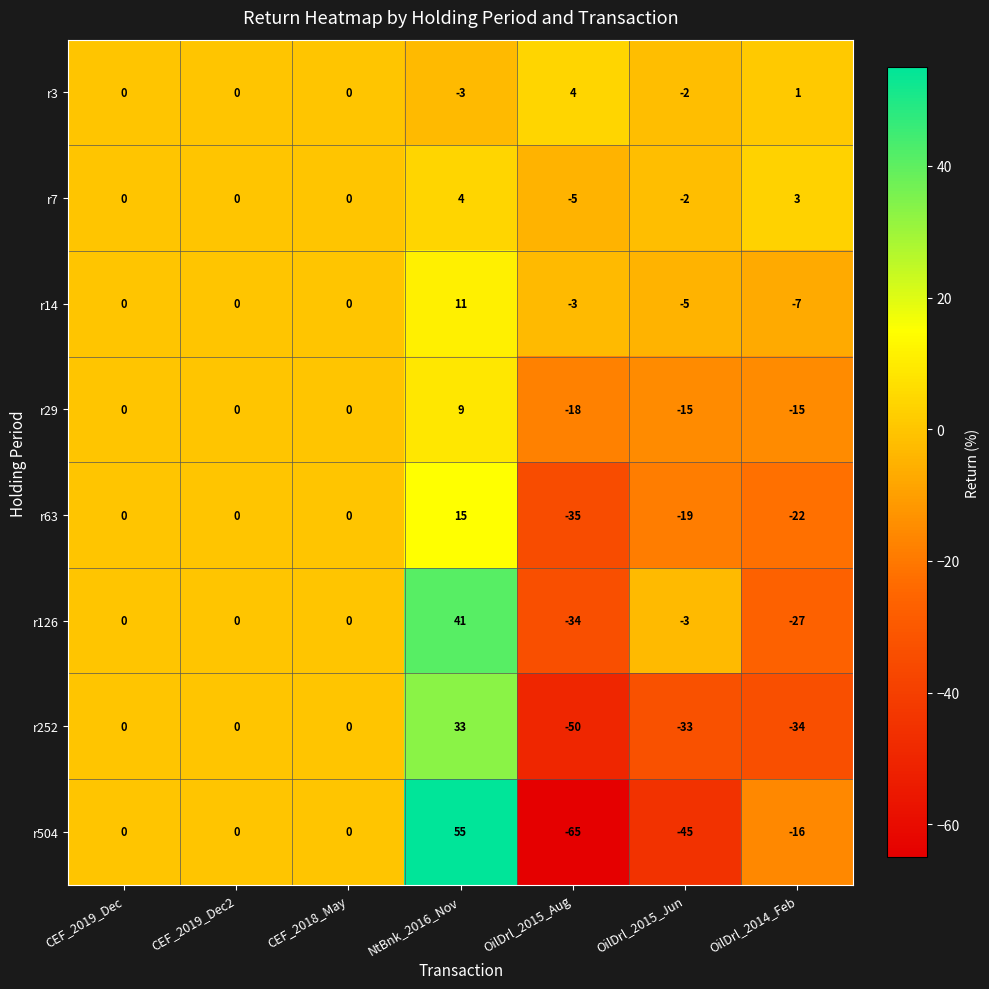

What is the total value across all series at OilDrl_2014_Feb?

-117